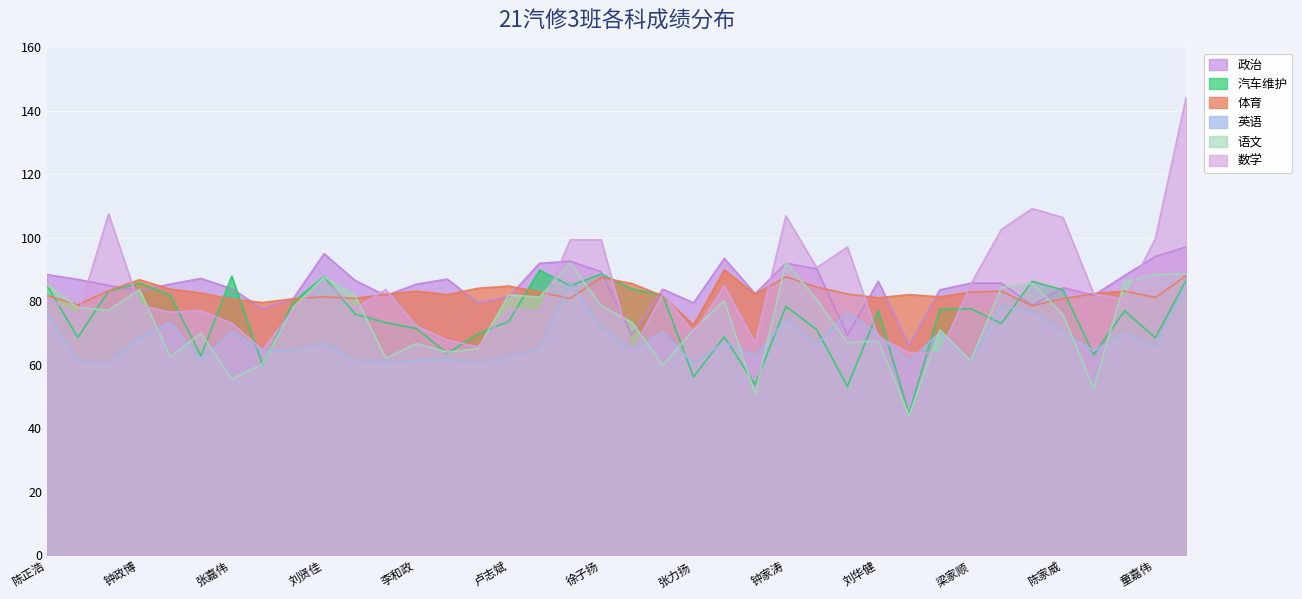

At which category does the chart reach its peak across all series?

杨传琨